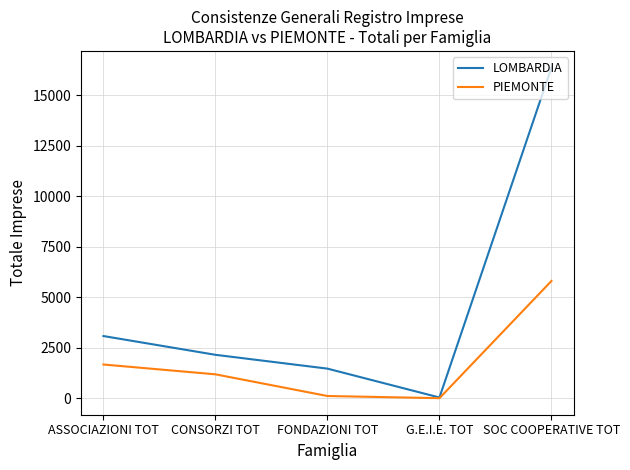

Reading left to right, extract all data points from this chart.

LOMBARDIA: 3091	2162	1478	49	16385
PIEMONTE: 1682	1196	123	15	5817